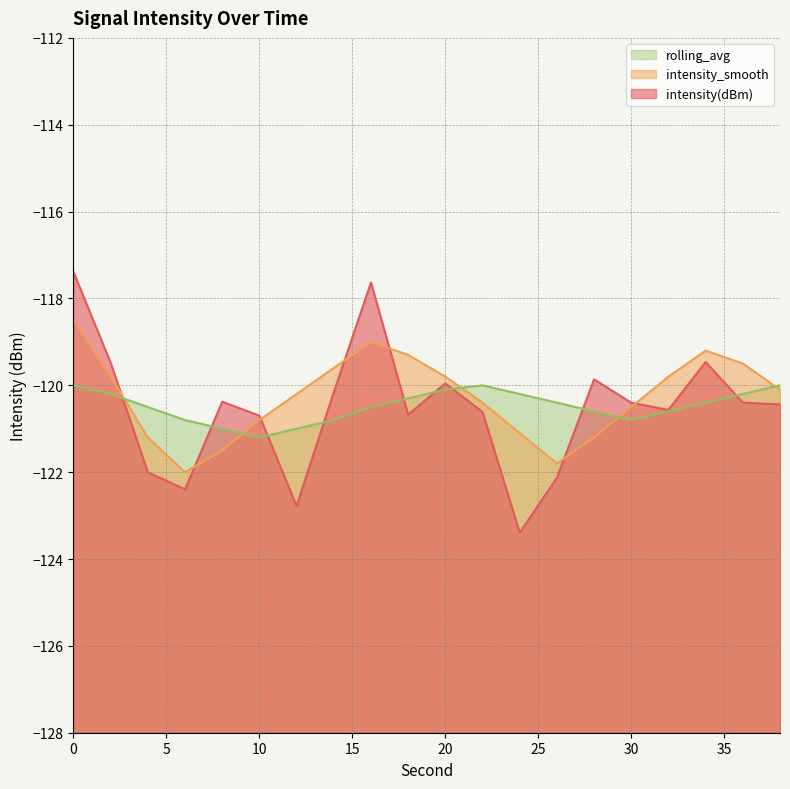

What is the difference between the maximum and minimum values in the rolling_avg series?

1.2